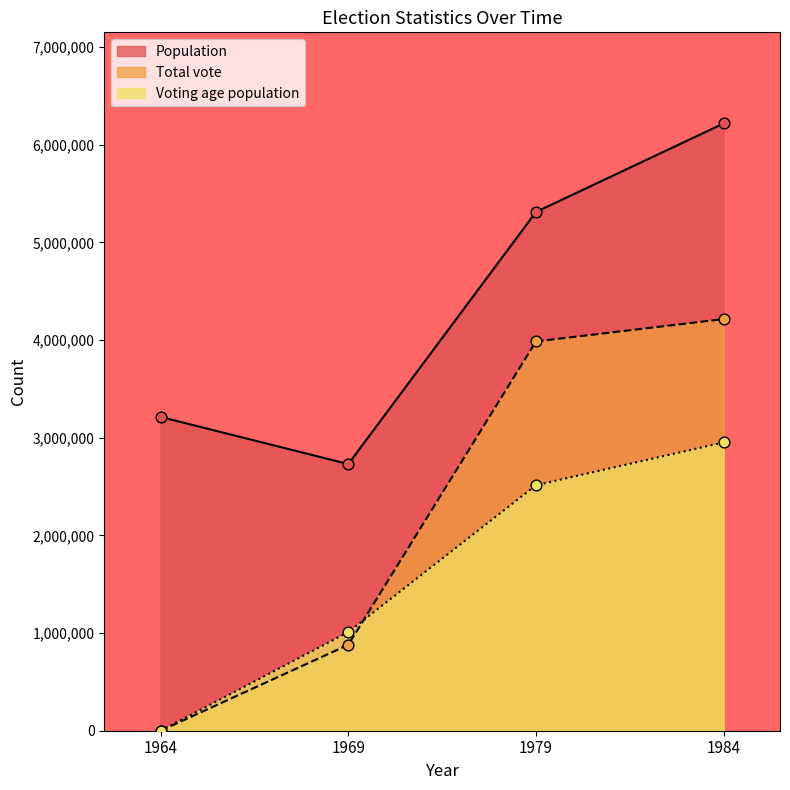

Is the value of Total vote at 1964 greater than the value of Voting age population at 1984?

No